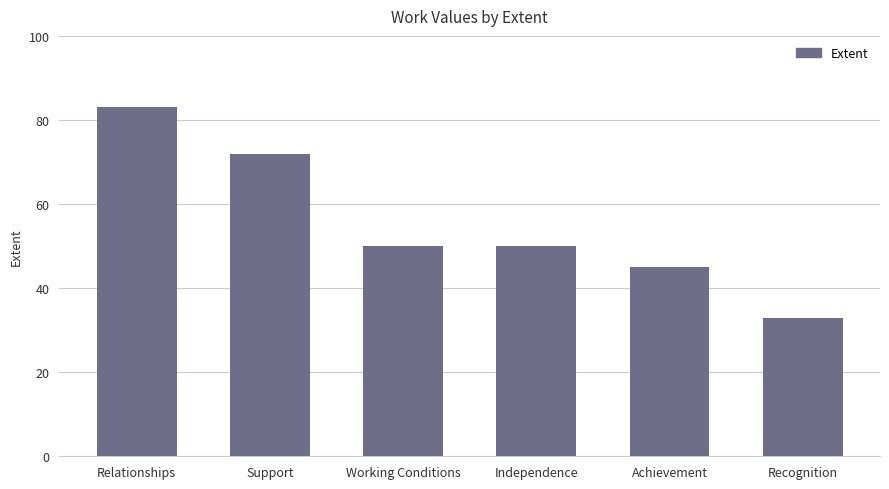

What is the value of the 4th bar from the left?

50